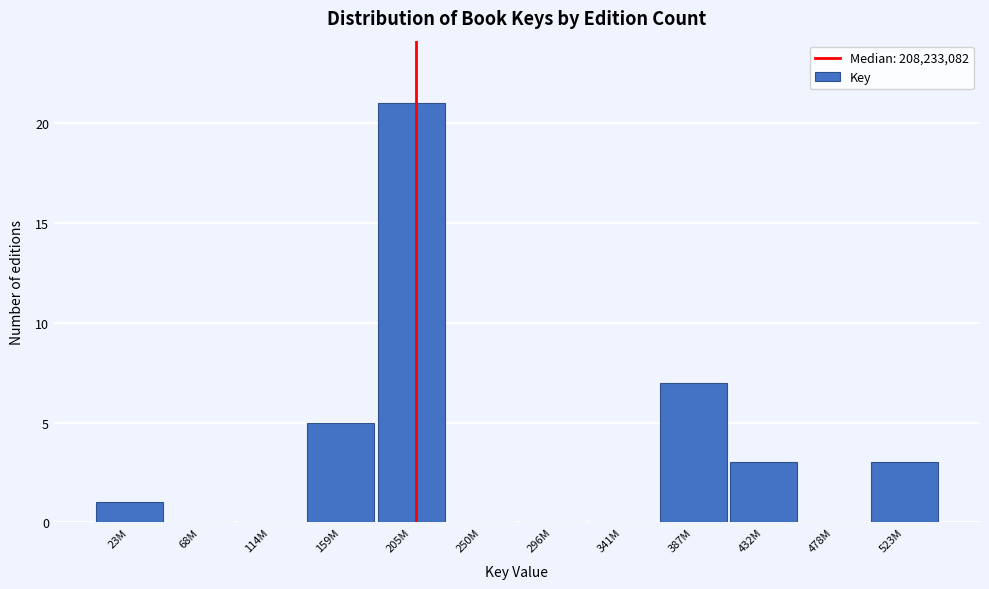

Reading left to right, list all the values displayed in this chart.

23M=1	68M=0	114M=0	159M=5	205M=21	250M=0	296M=0	341M=0	387M=7	432M=3	478M=0	523M=3